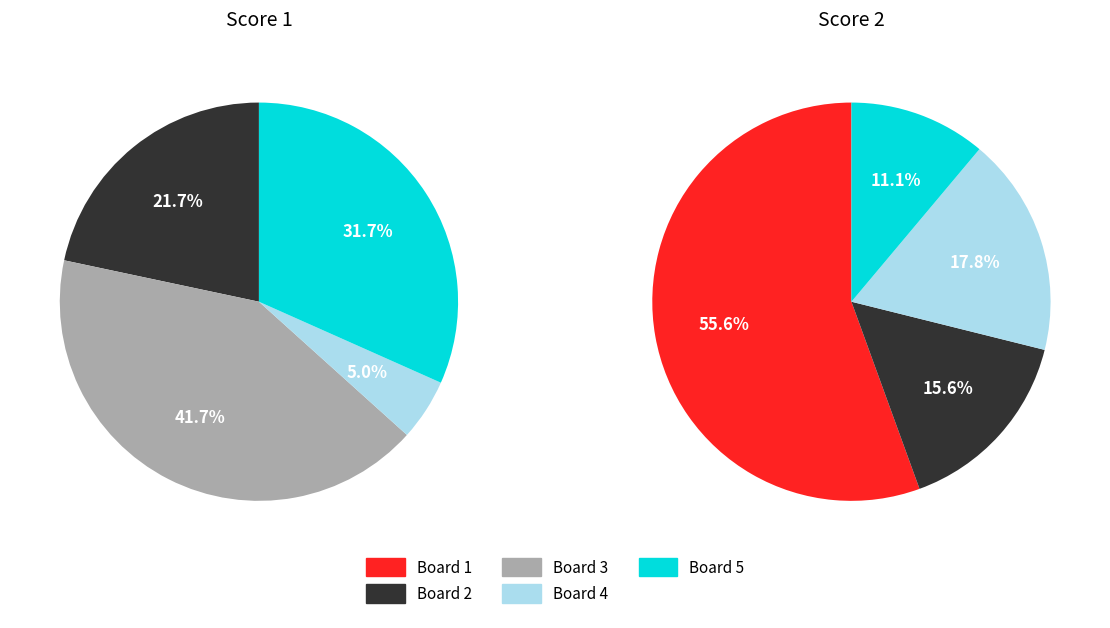

Is the sum of Board 3 and Board 1 greater than half?

No